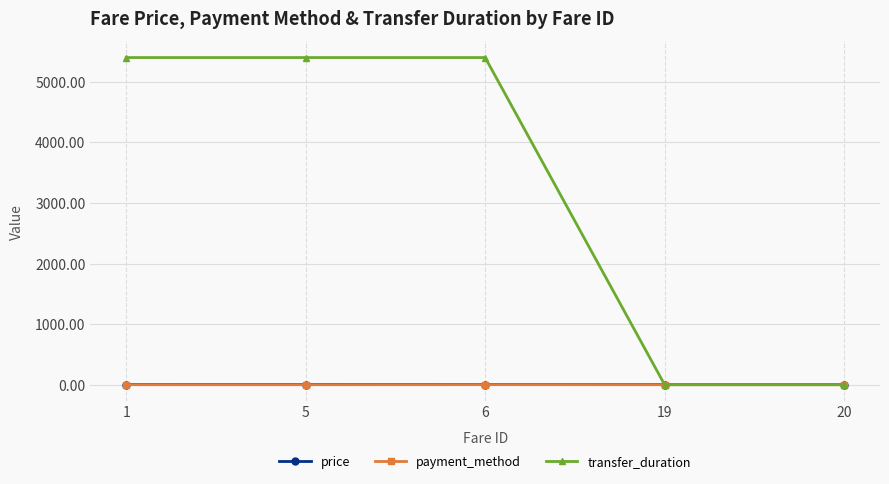

The value of payment_method at 19 is 0.0. True or false?

True